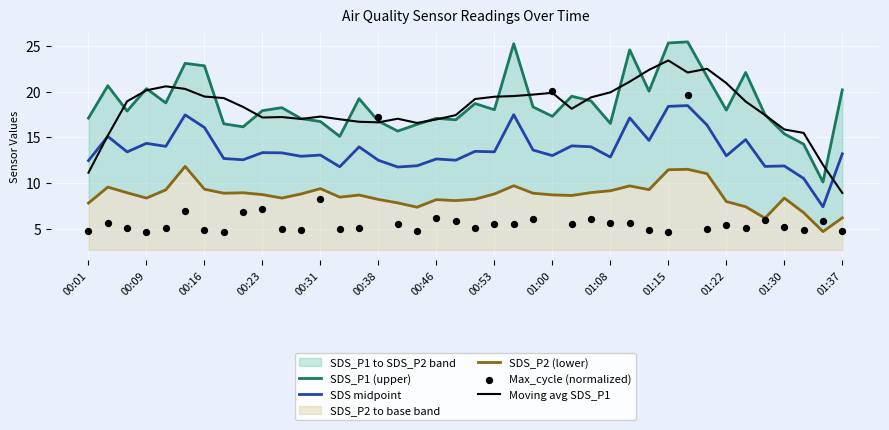

Which series has the widest spread of Y values?

Max_cycle (normalized)